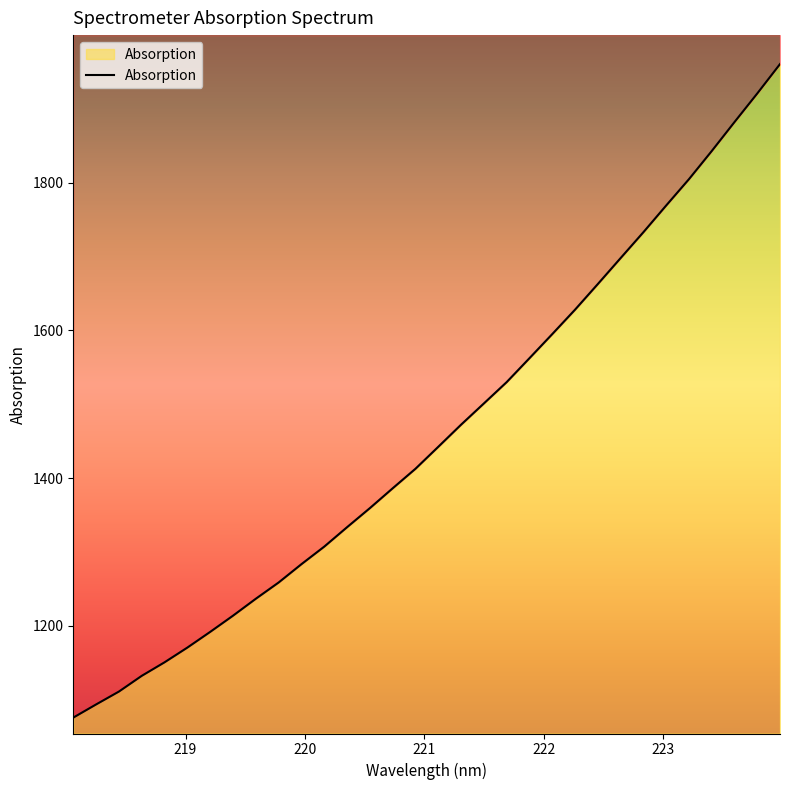

True or false: the data shows 1778.0 at 218.2508.

False